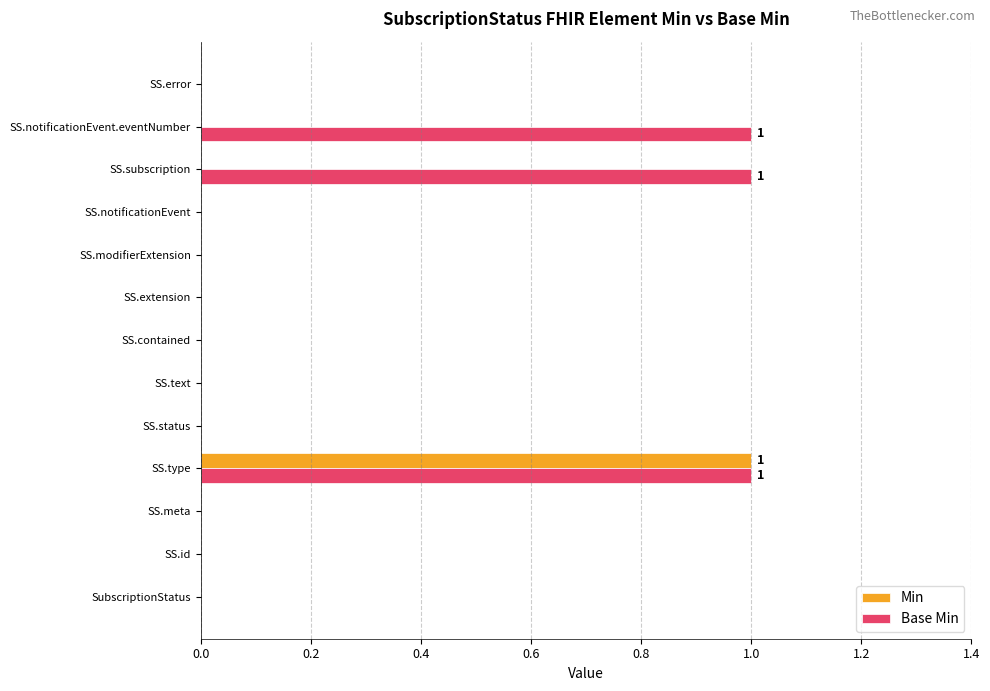

At which label does Min reach its peak?

SS.type